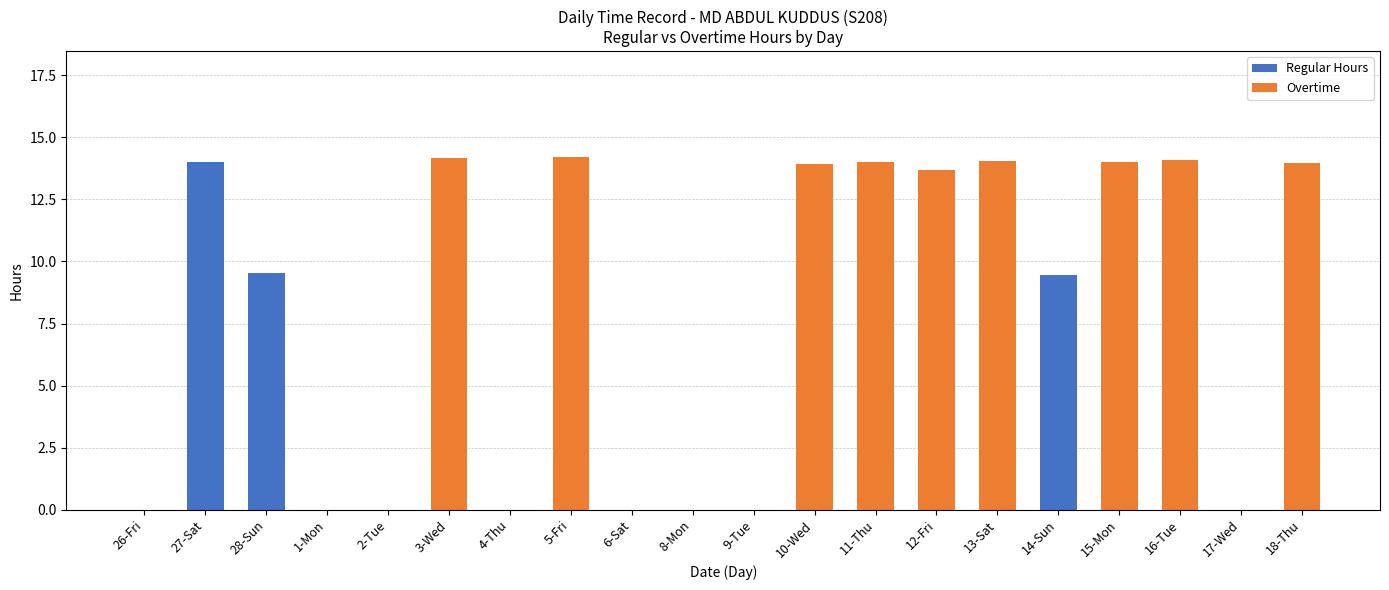

What is the sum of all Regular Hours values?

33.0